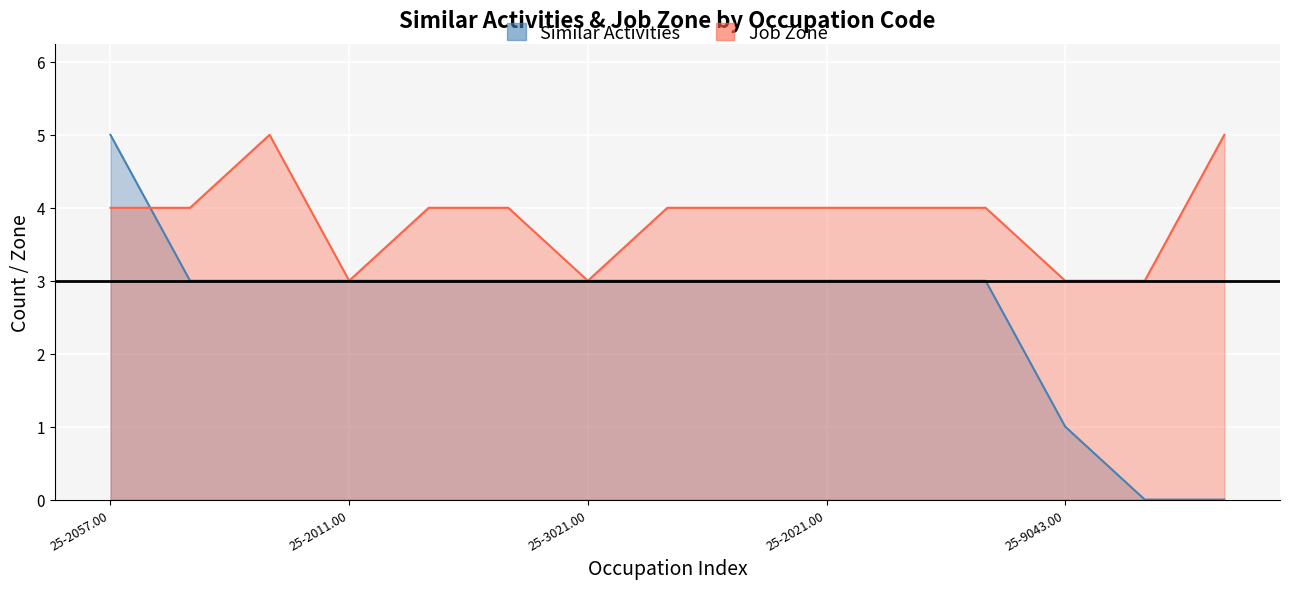

Which category has the lowest value in the Job Zone series?

25-2011.00